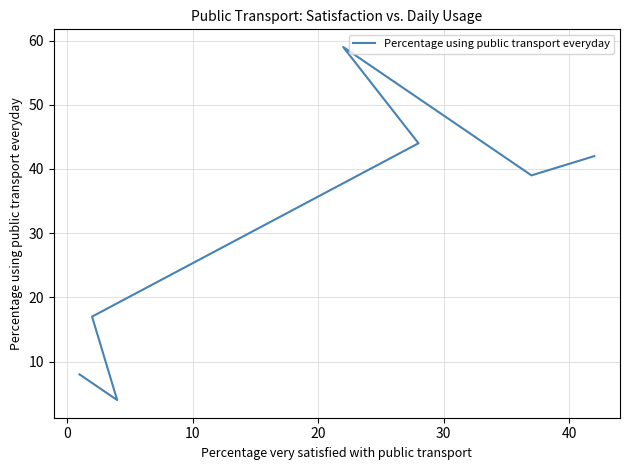

What is the difference between the values at 30 and 0?

22